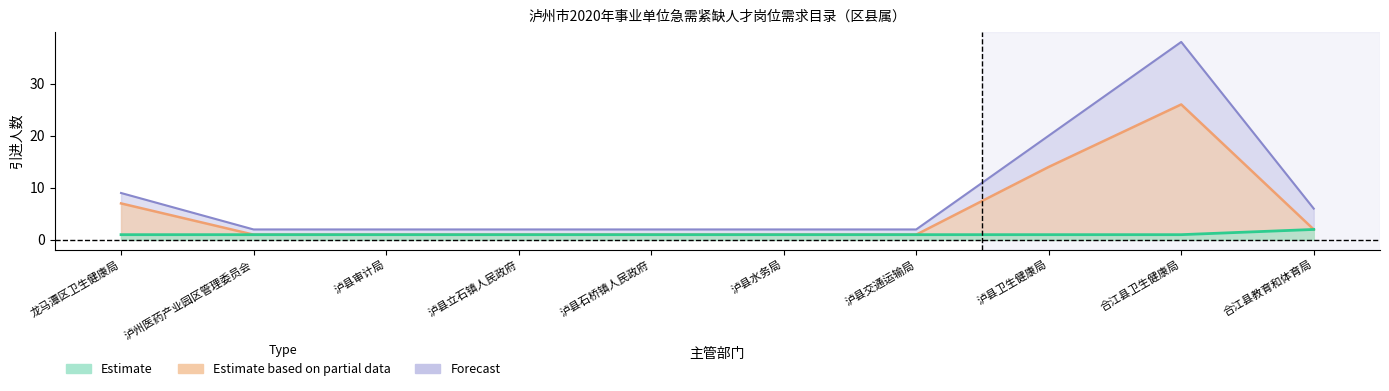

What is the difference between the maximum and minimum values in the Estimate series?

1